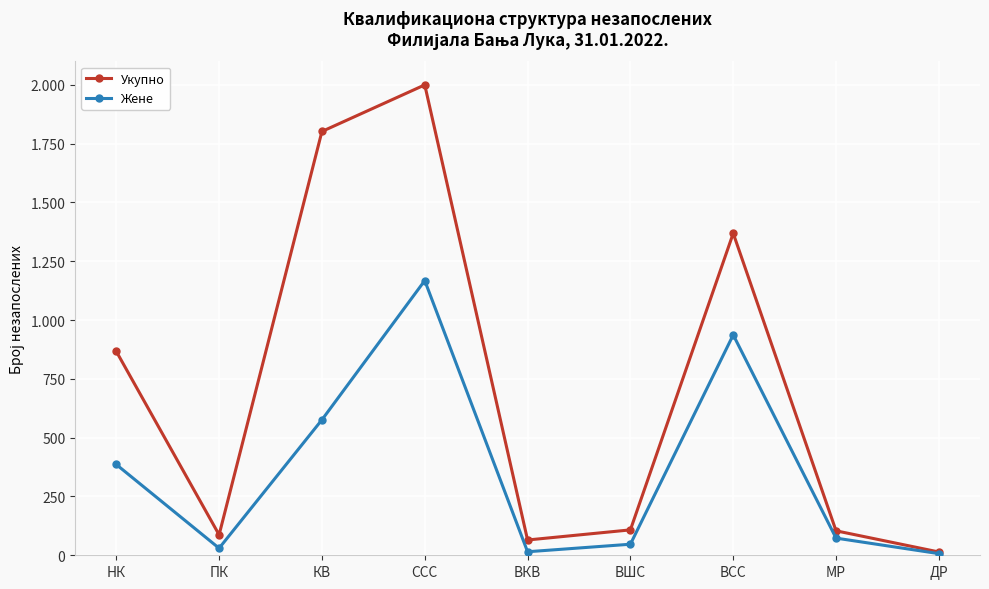

What is the difference between the second highest and second lowest values in the Укупно series?

1737